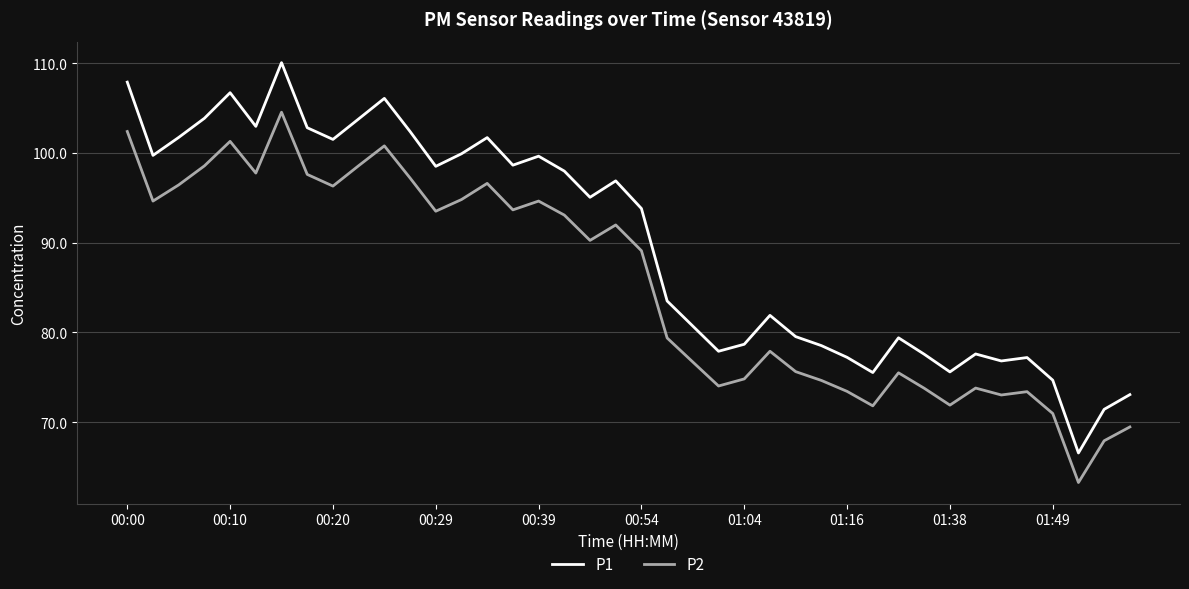

Which series has the largest range (max minus min)?

P1